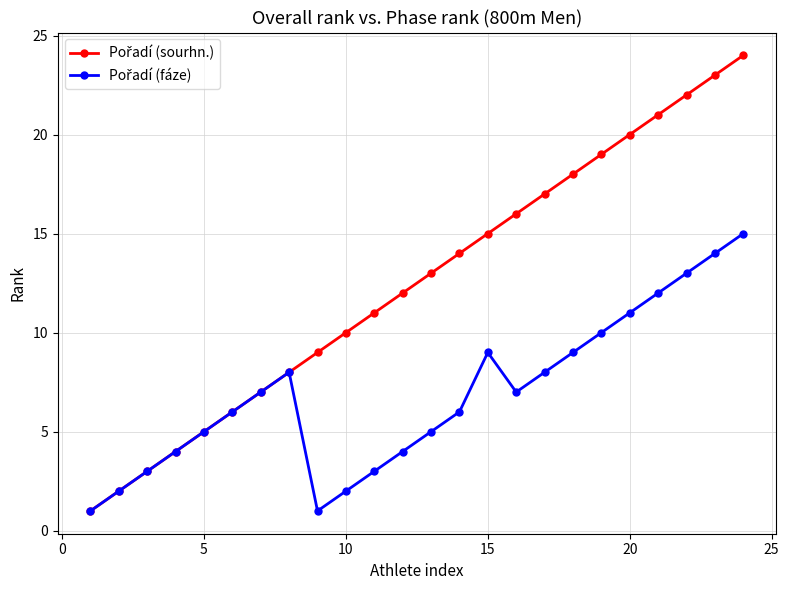

Count the number of categories in the chart.

24